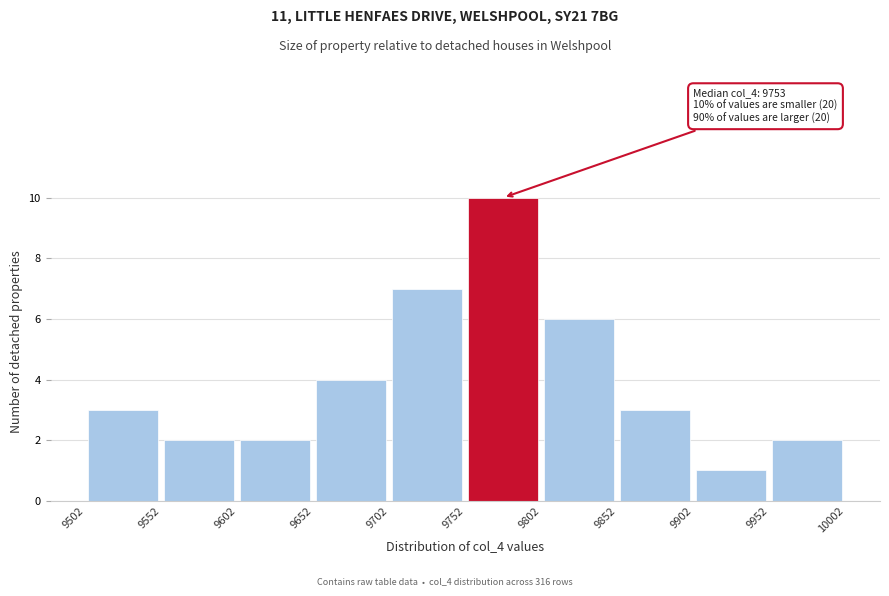

Over which range of the x-axis is the bar tallest?

9752 to 9802